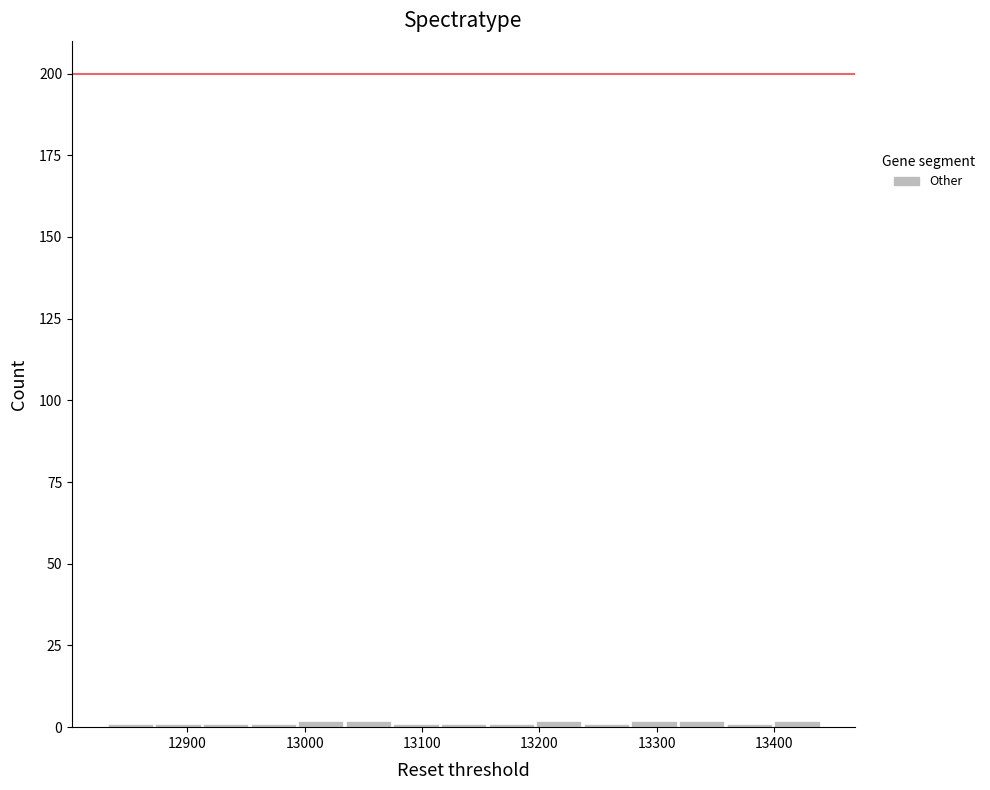

Reading left to right, list every bar in this chart as the range it spans on the x-axis followed by its height. Neither the bar edges nor the heights are printed on the chart, so give them approximately, as read against the axes.

12830 to 12870: under 5
12870 to 12910: under 5
12910 to 12950: under 5
12950 to 12990: under 5
12990 to 13030: under 5
13030 to 13070: under 5
13070 to 13120: under 5
13120 to 13160: under 5
13160 to 13200: under 5
13200 to 13240: under 5
13240 to 13280: under 5
13280 to 13320: under 5
13320 to 13360: under 5
13360 to 13400: under 5
13400 to 13440: under 5